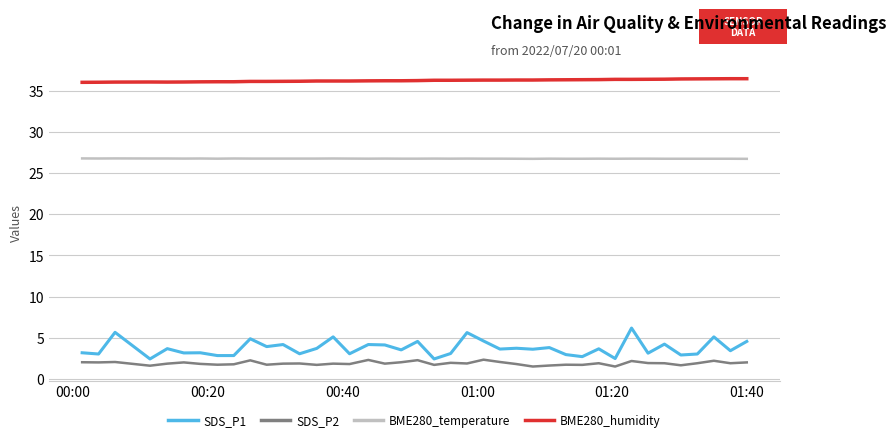

Which series has the largest range (max minus min)?

SDS_P1